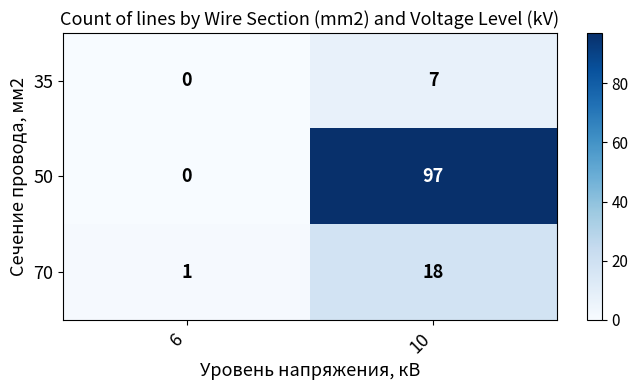

What is the maximum value for 70?

18